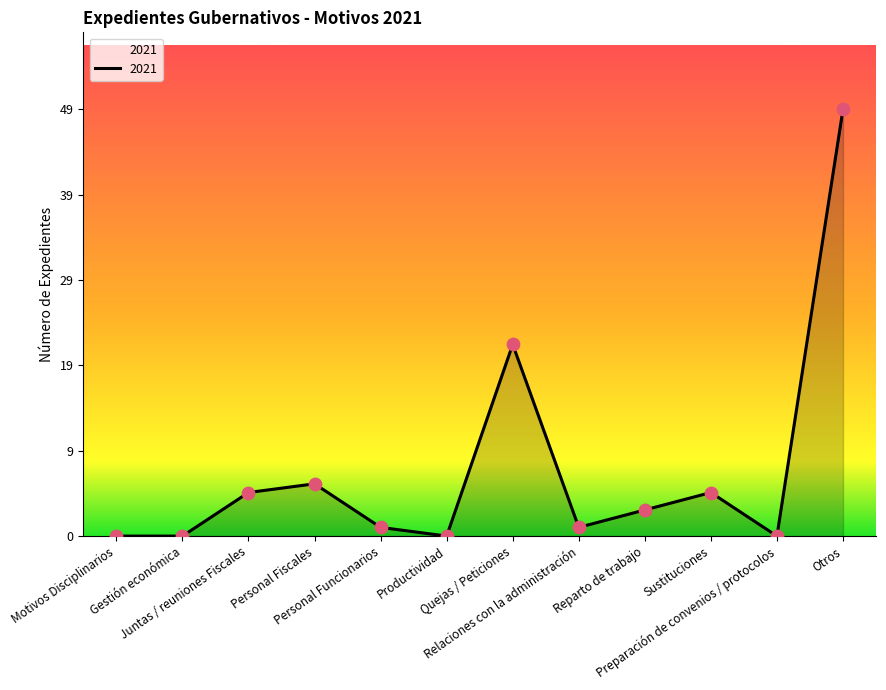

What is the change in value from Personal Fiscales to Relaciones con la administración?

-5